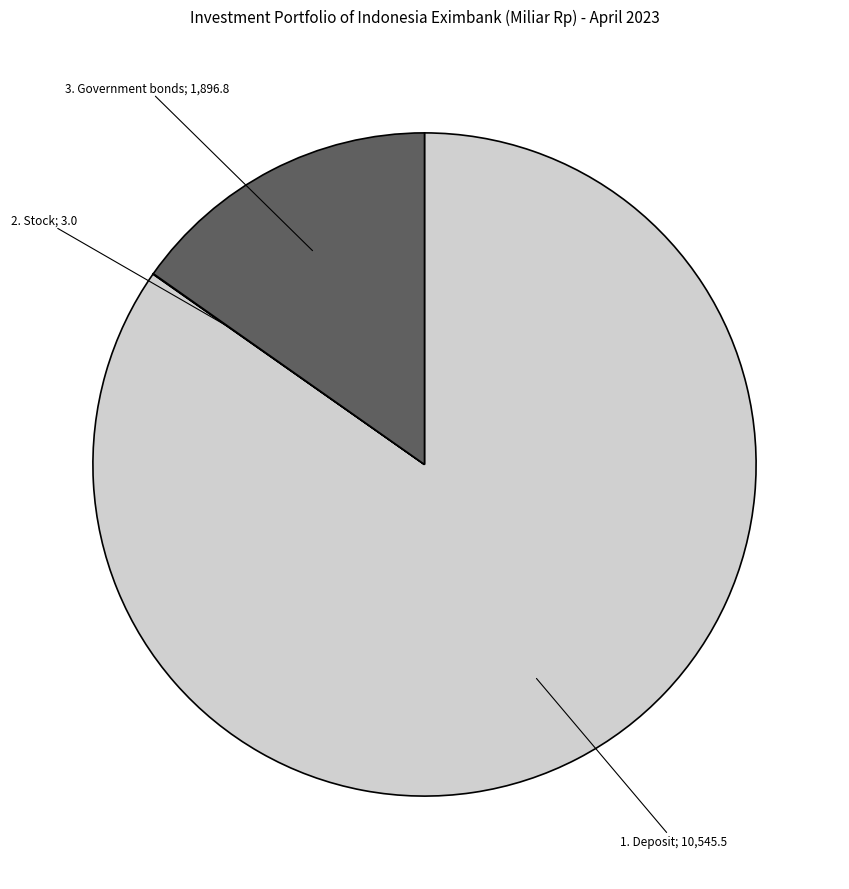

Does any single category account for the majority?

Yes